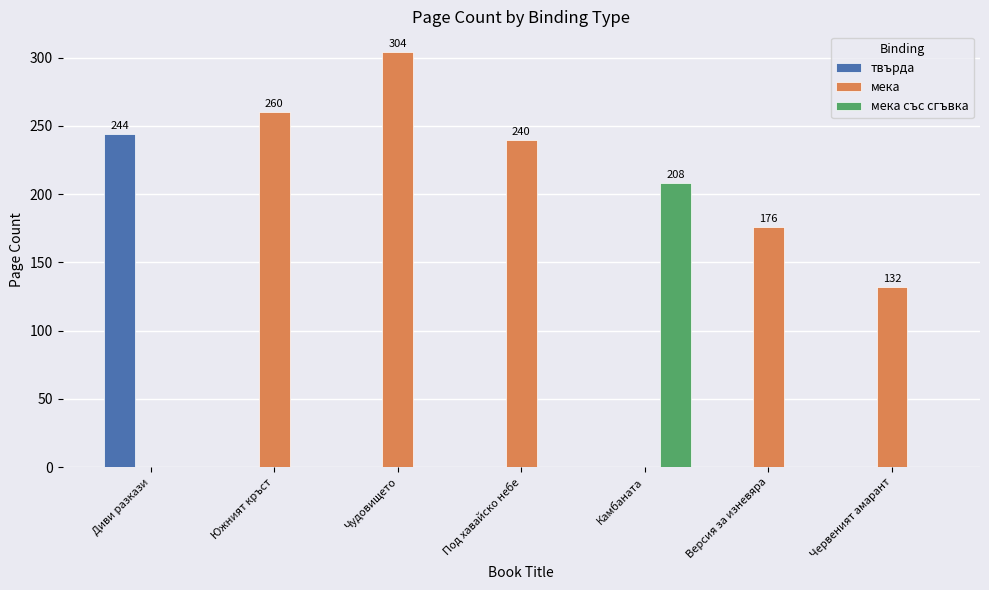

What is the approximate value of мека at Червеният амарант?

132